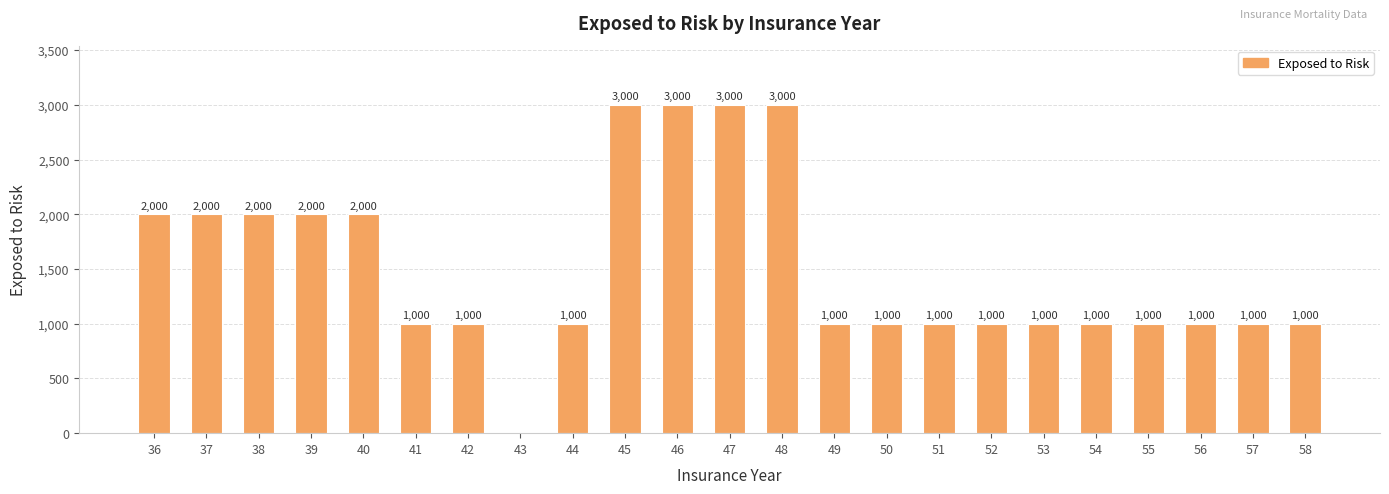

Count the values in the range 1000 to 2000.

18